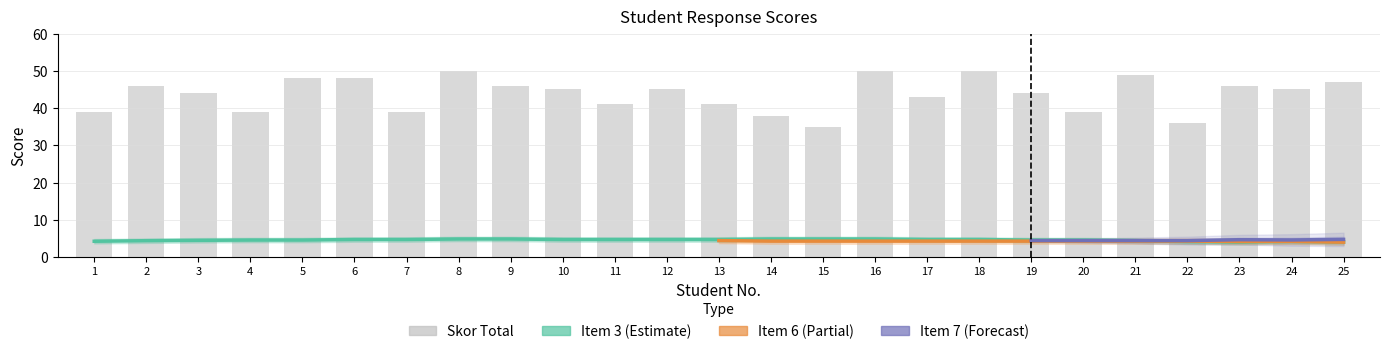

What is the difference between the Item 6 values at 20 and 23?

1